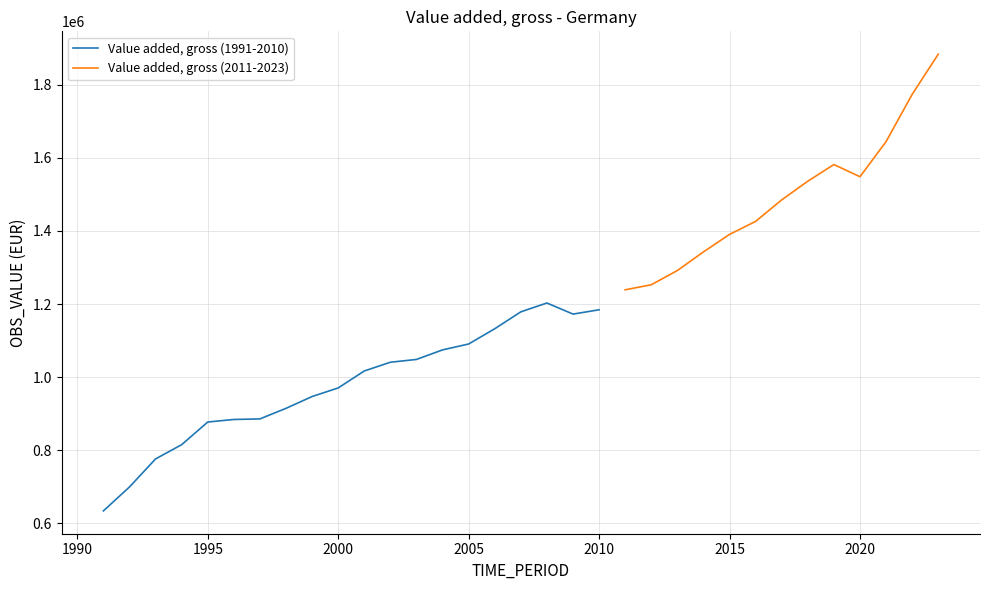

What is the highest value of the Value added, gross (1991-2010) series?

1202953.0